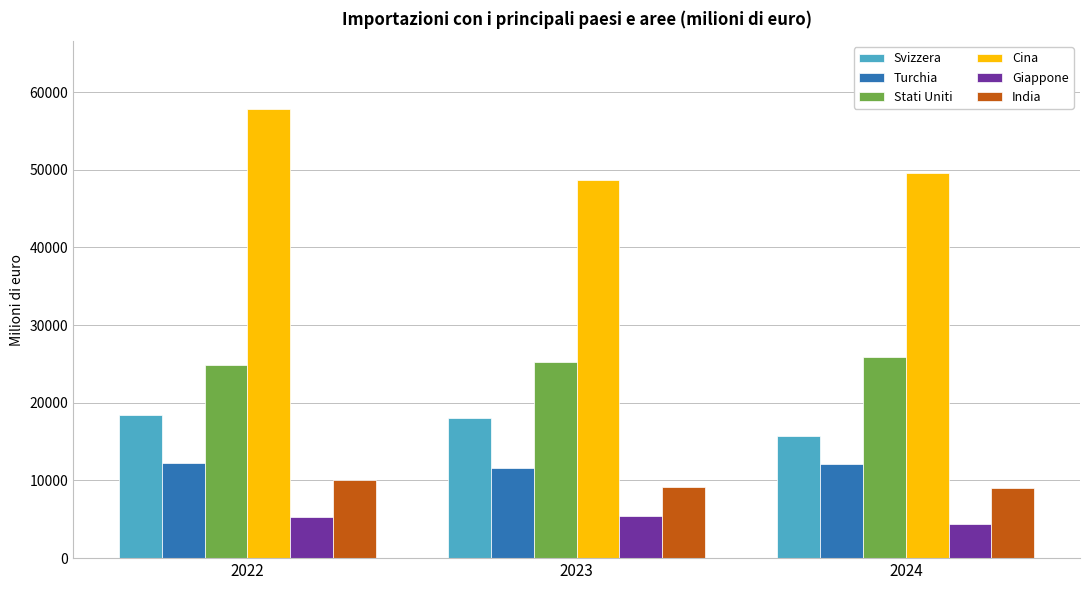

At which label does India reach its peak?

2022